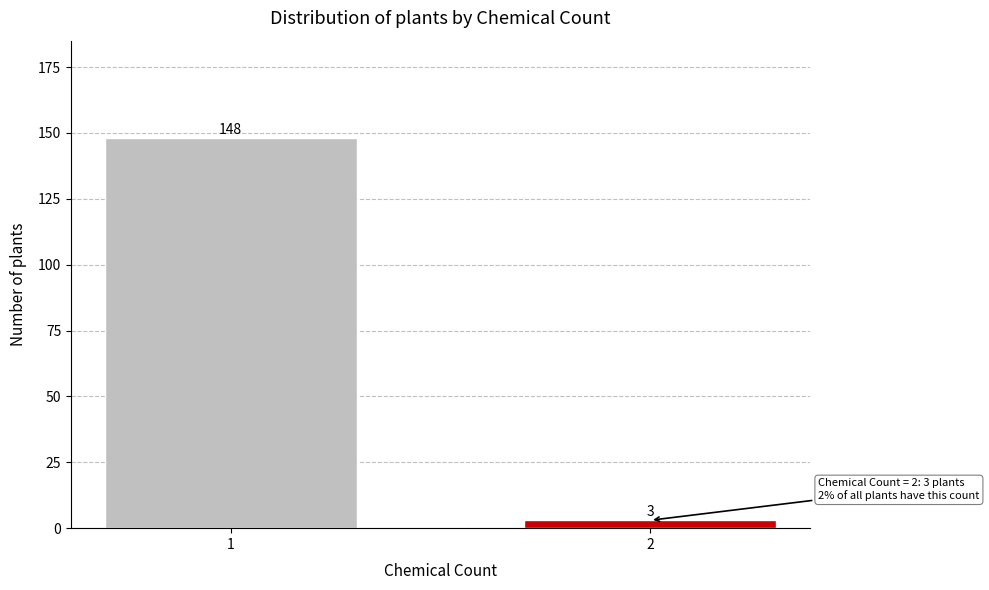

Reading right to left, list all the values displayed in this chart.

2=3	1=148